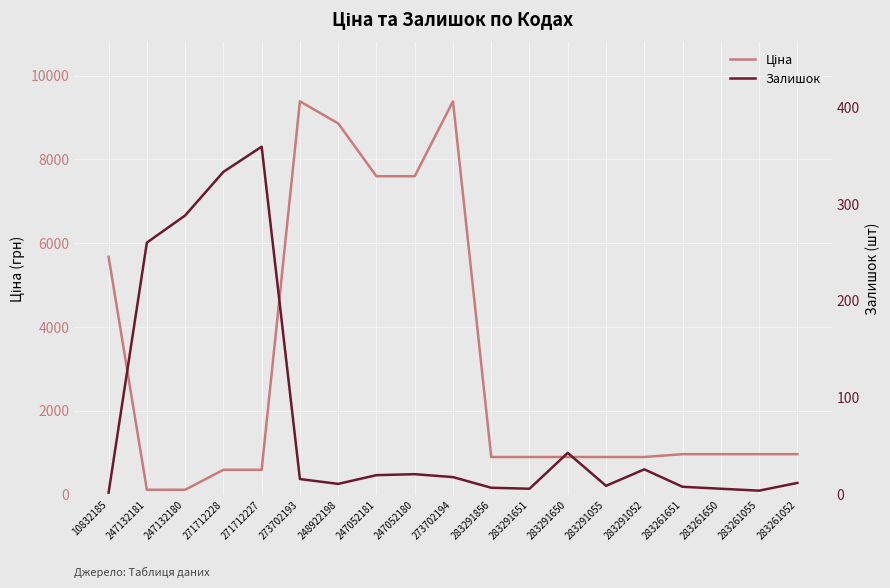

Between which two adjacent categories do Ціна and Залишок first intersect?

10832185 and 247132181